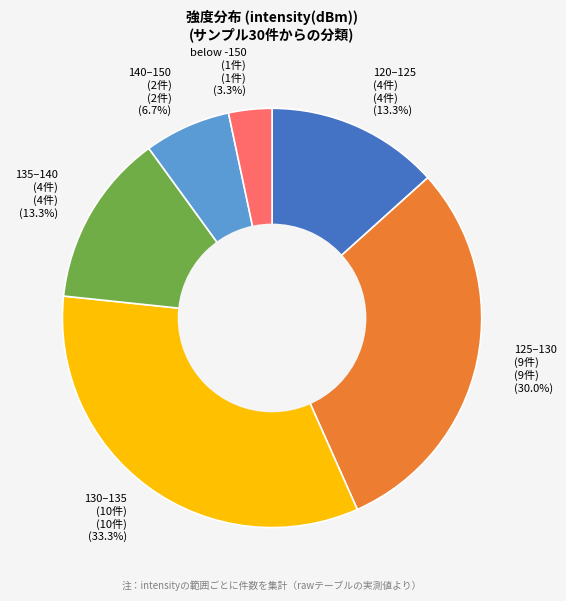

Does 125–130 (9件) (9件) (30.0%) account for over 50% of the chart?

No